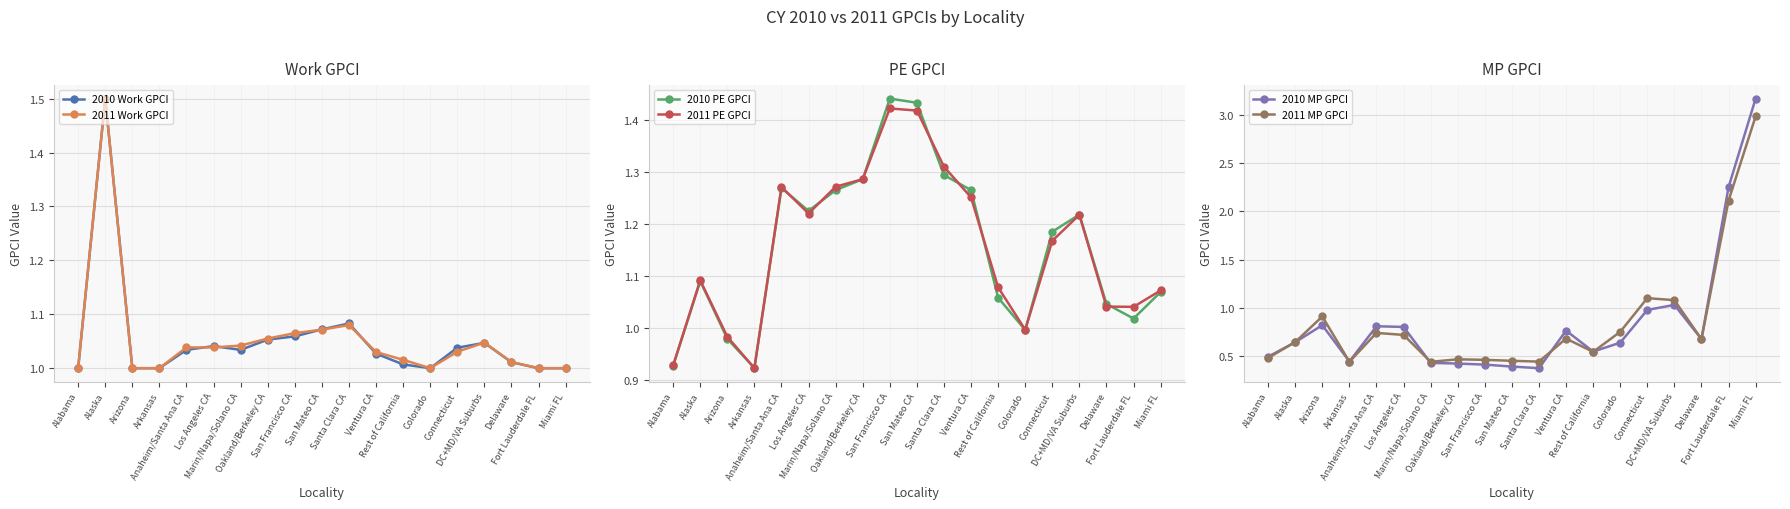

Which label corresponds to the smallest value in the chart?

Santa Clara CA